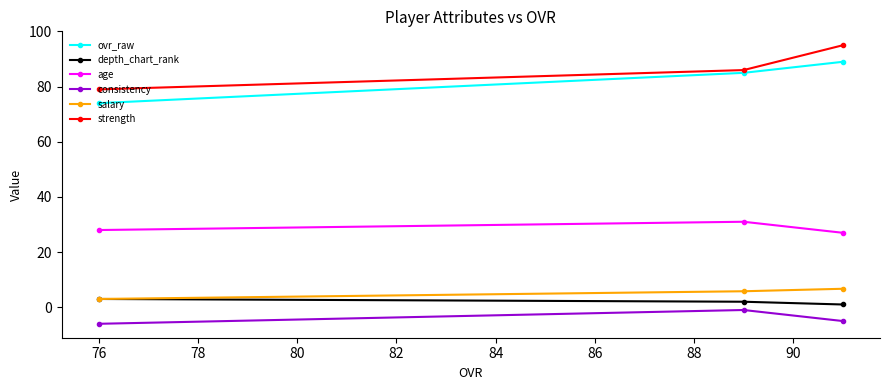

Which series has the largest range (max minus min)?

strength